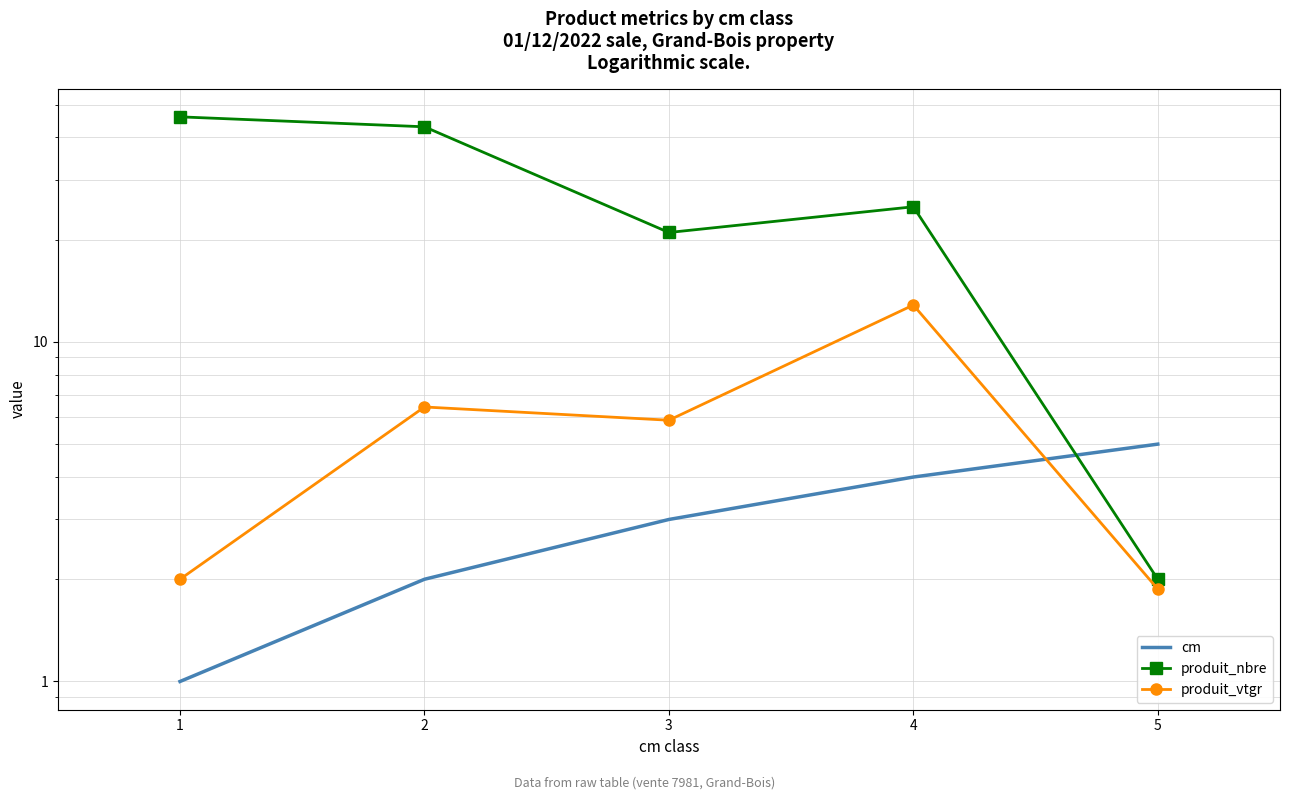

What is the sum of all cm values?

15.0